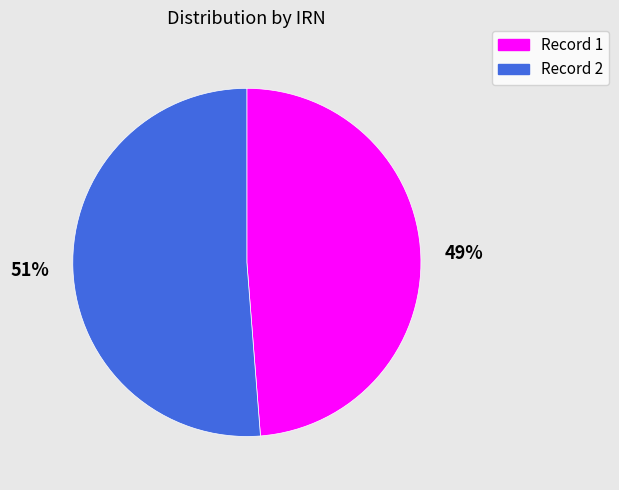

Which slice is the smallest?

Record 1